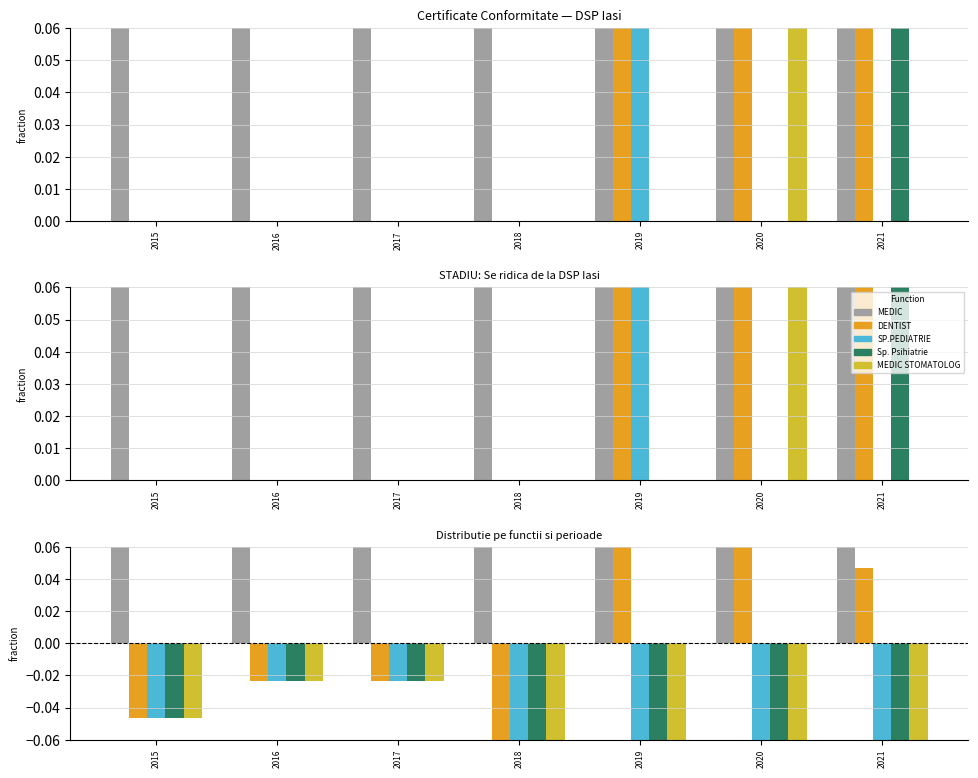

What is the smallest value displayed?

-0.3